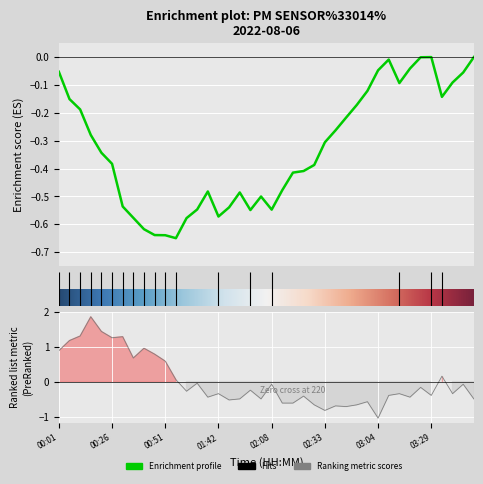

What position from the left is 00:41?

9